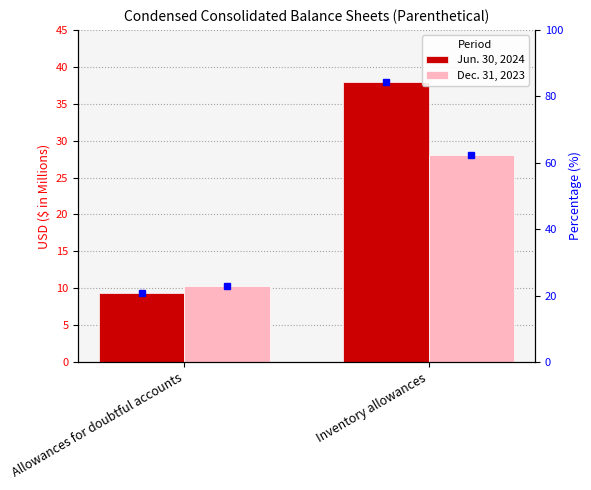

The value of Dec. 31, 2023 at Inventory allowances is 45.9. True or false?

False